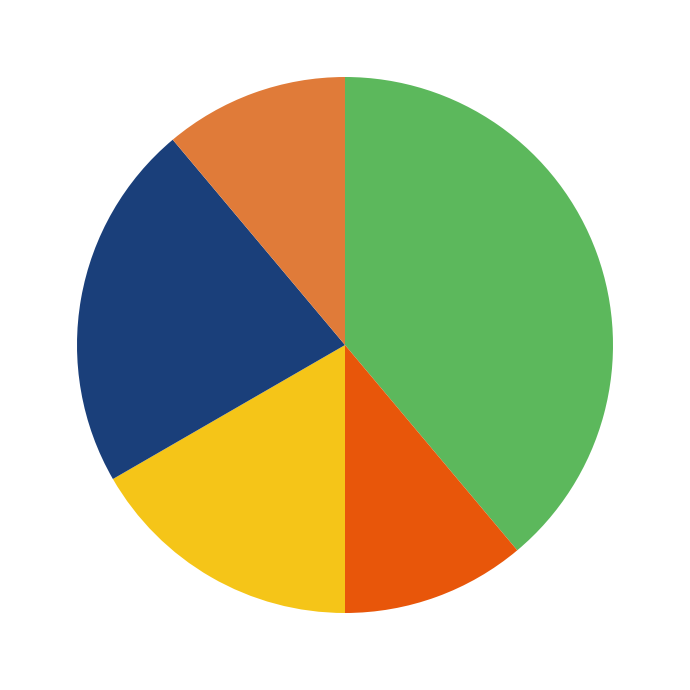

Is there a majority slice in this chart?

No